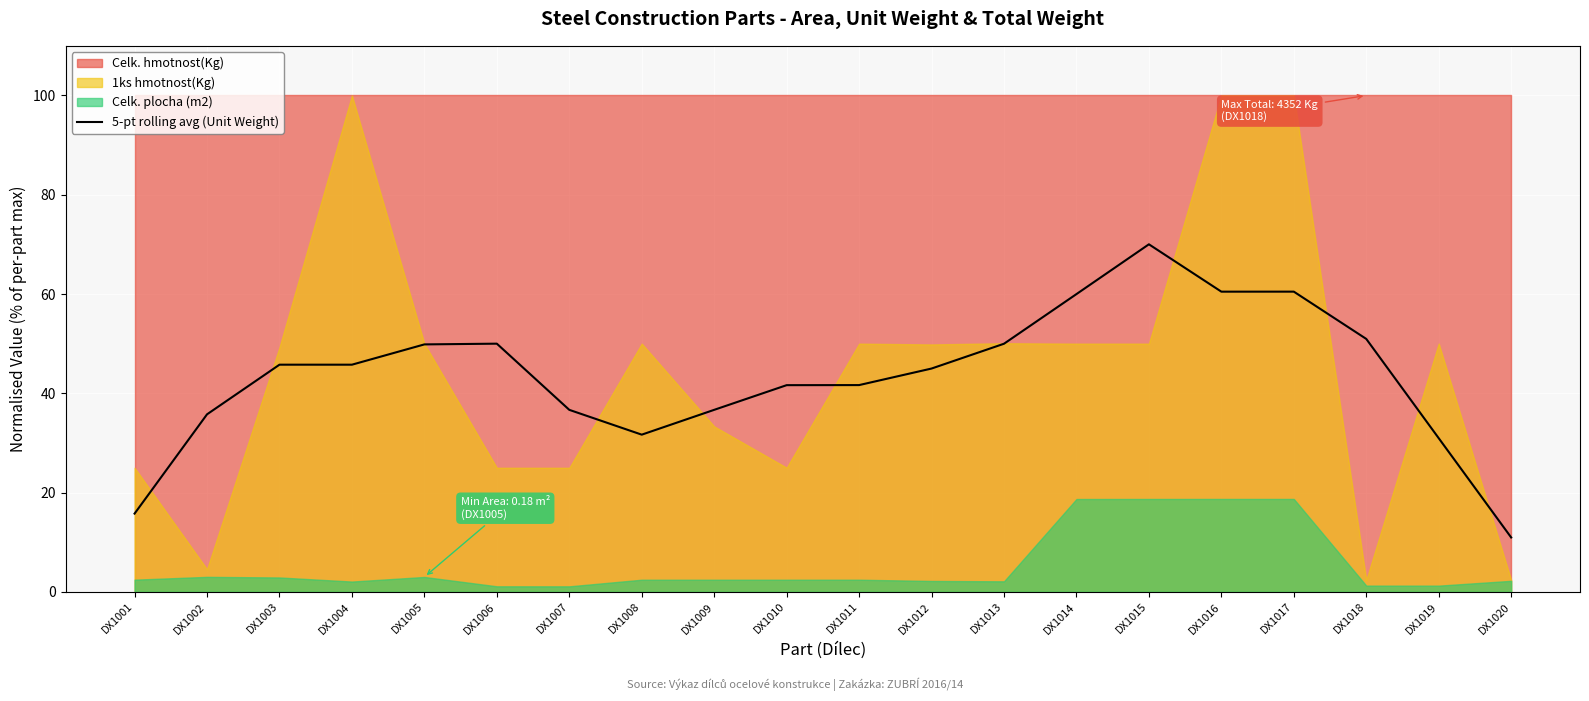

How many lines are shown in the chart?

1